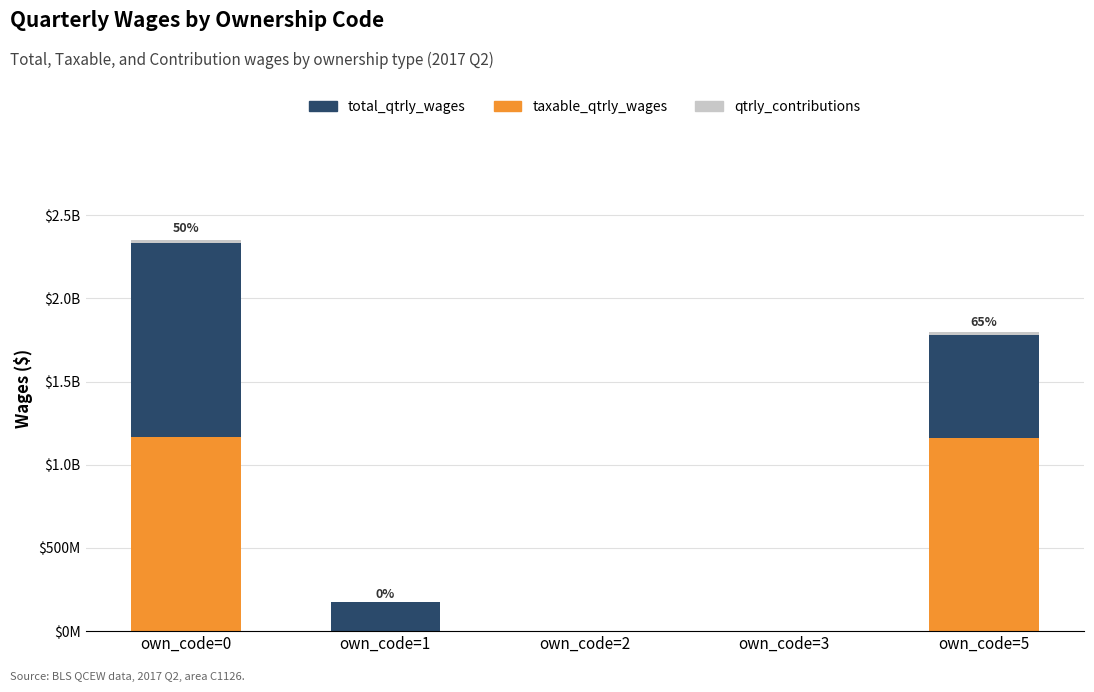

Which category has the lowest value in the total_qtrly_wages series?

own_code=2